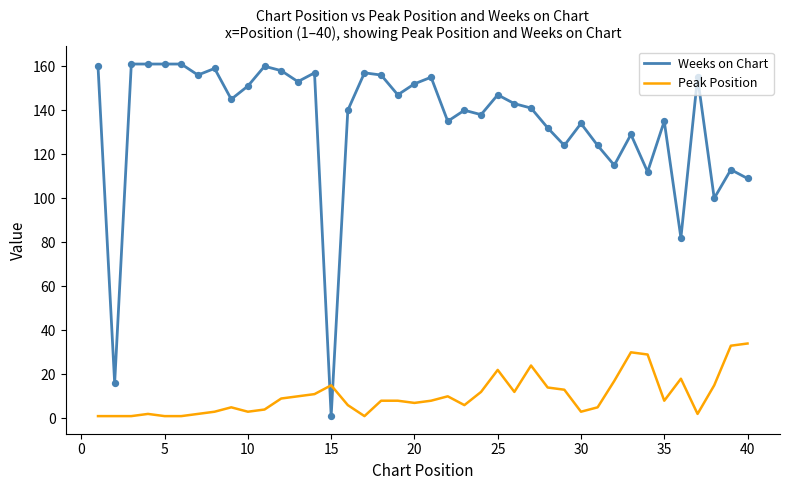

Which series has the largest total across all categories?

Weeks on Chart